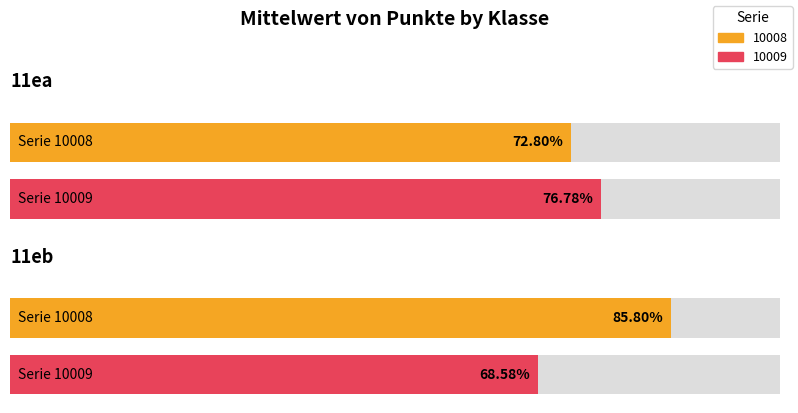

True or false: 10008 has a value of 0.9 at 11eb.

True